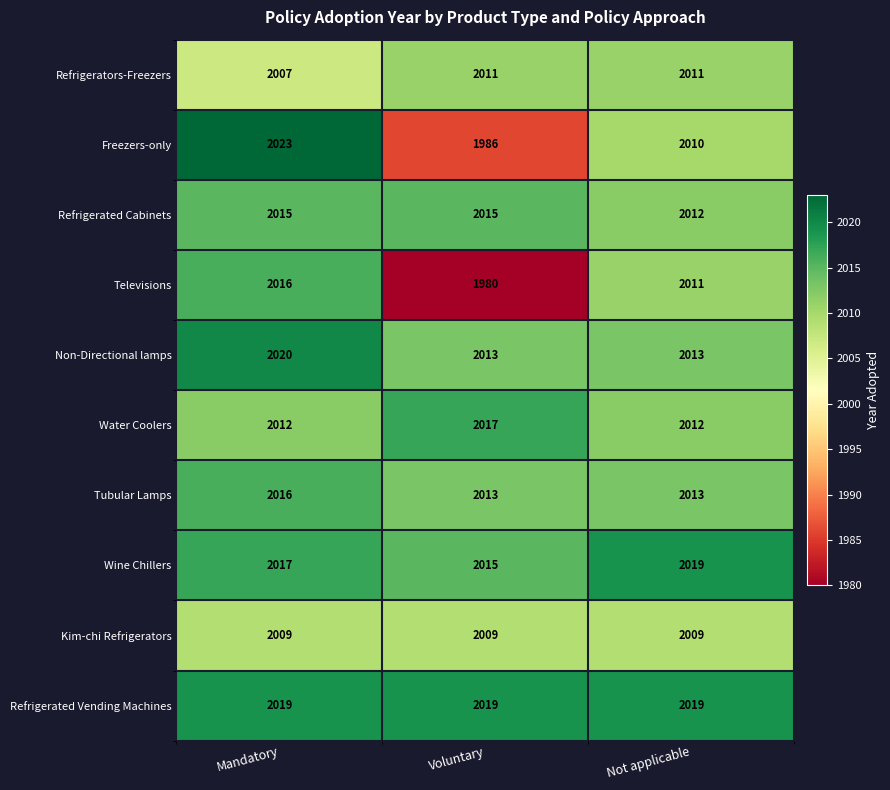

What is the average value of the Freezers-only series?

2006